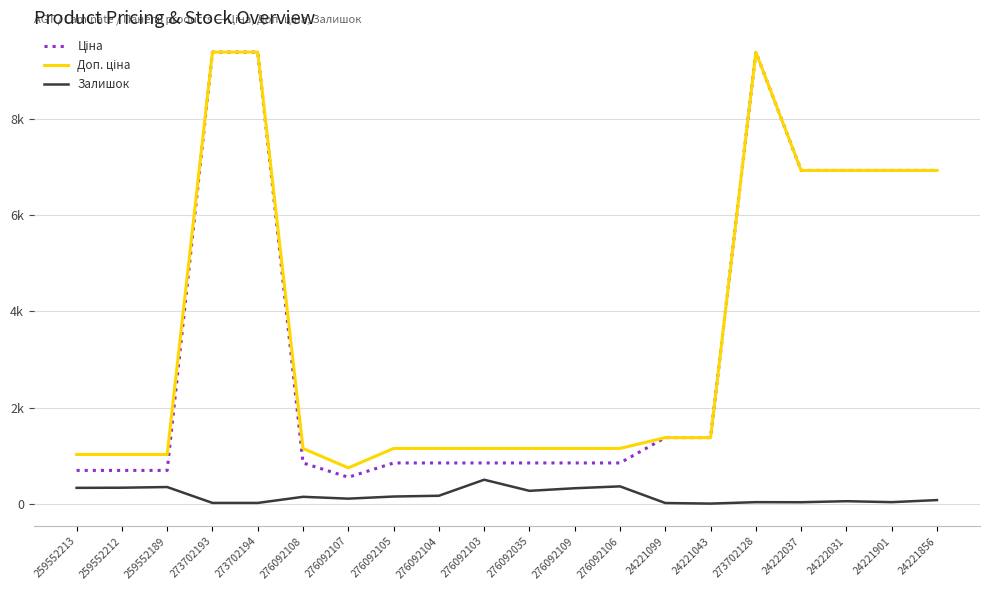

At how many categories does at least one series exceed 6614?

7